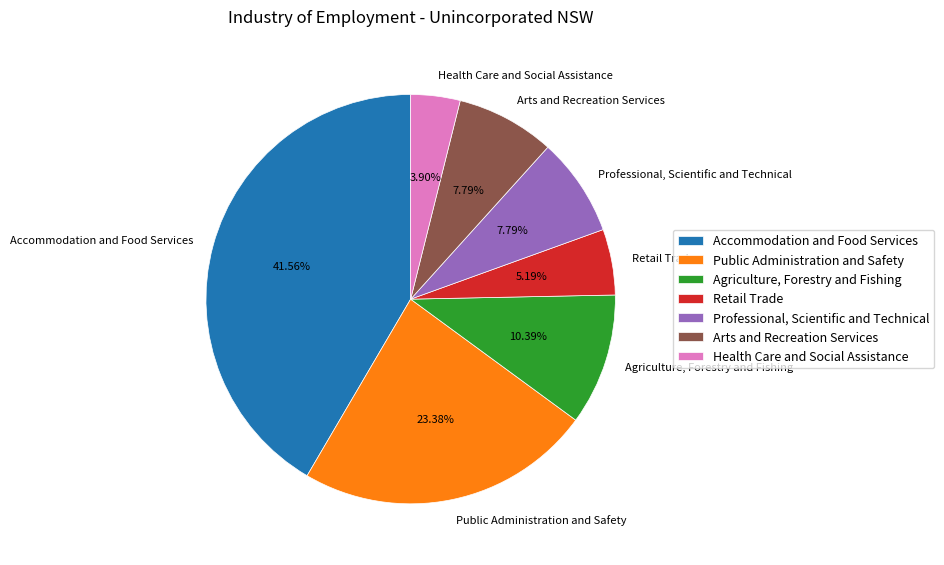

True or false: Agriculture, Forestry and Fishing accounts for 10% of the total.

True